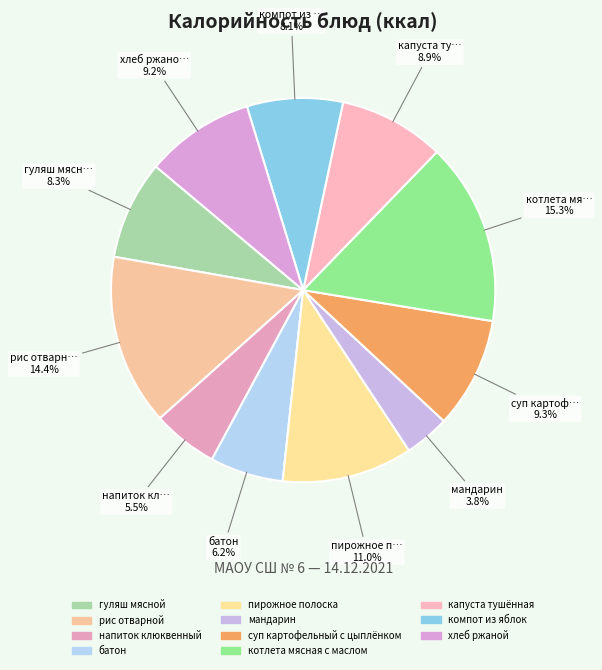

Count the number of slices in the pie.

11